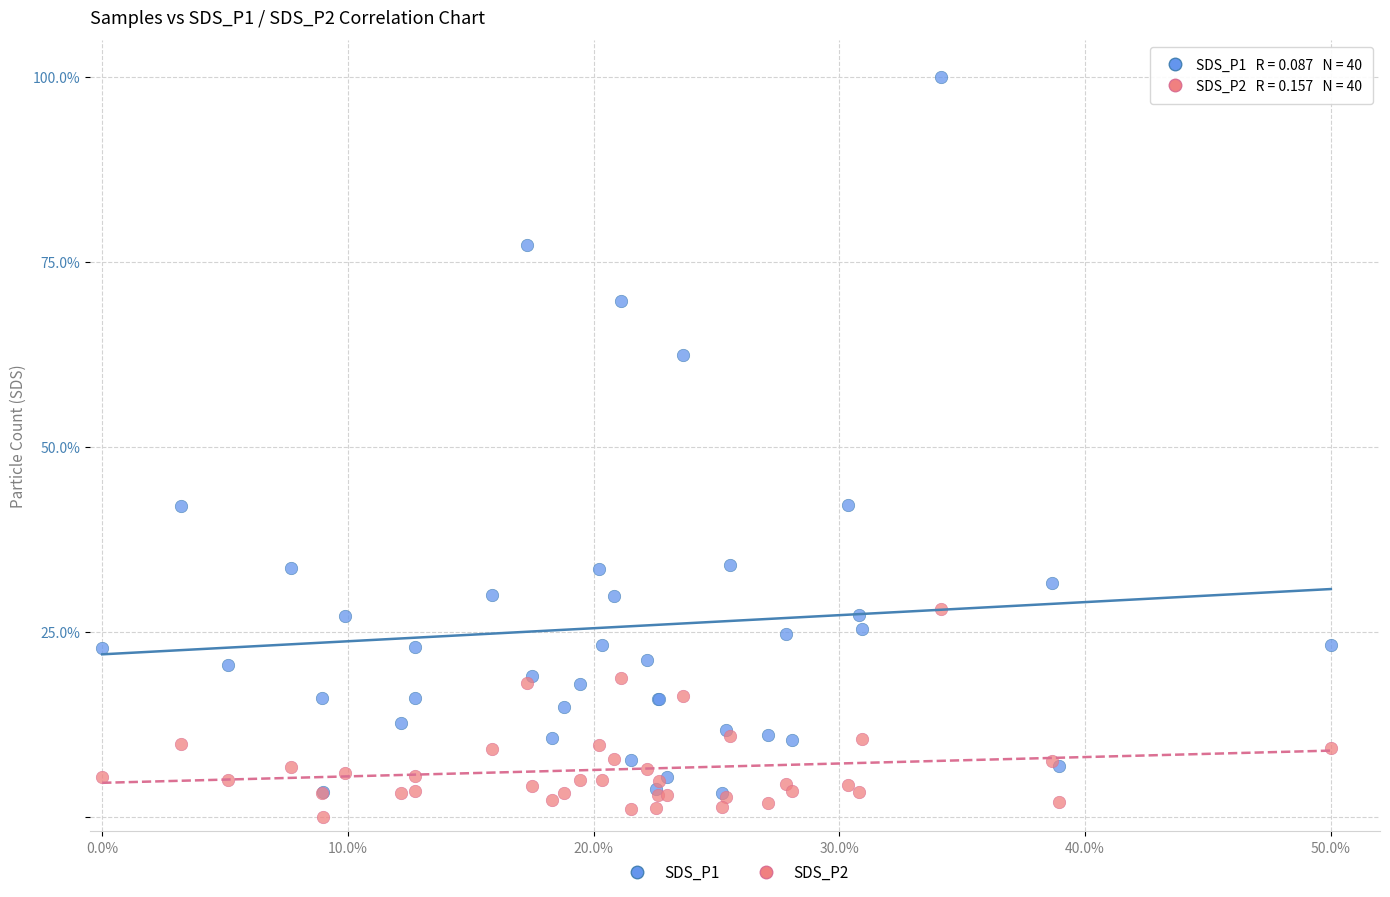

Which series has the widest spread of Y values?

SDS_P1